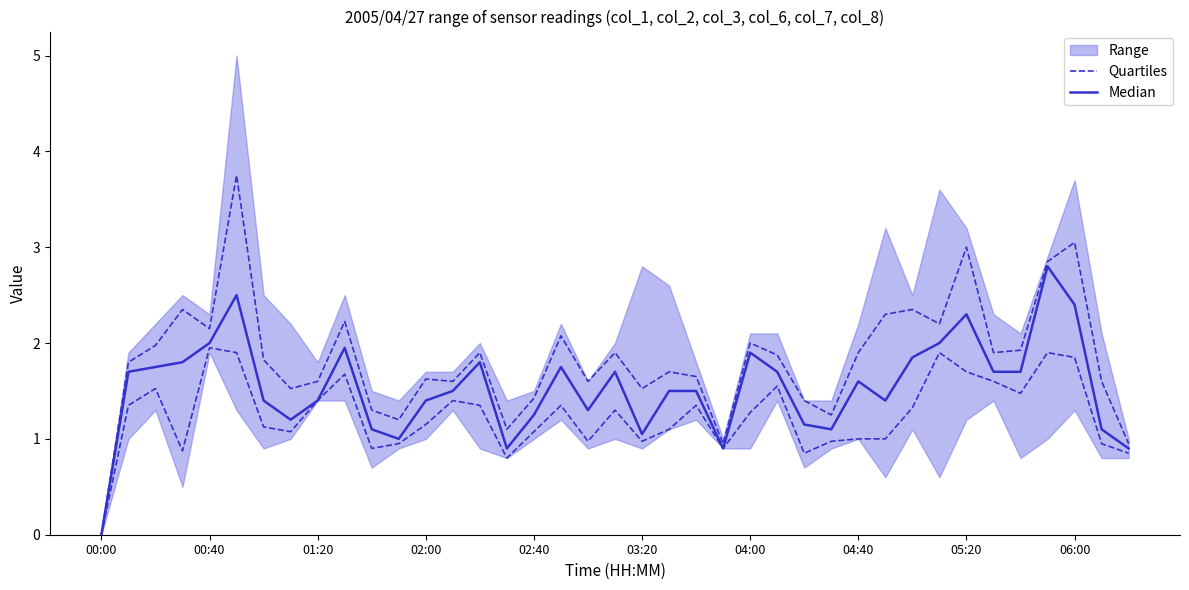

What is the total value across all series at 13?

2.9